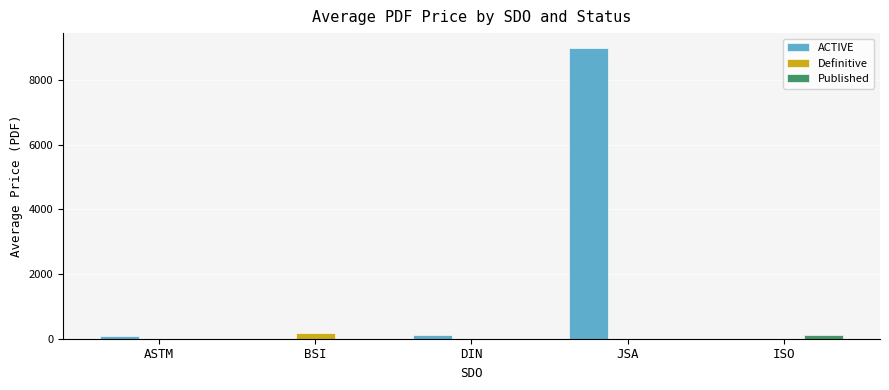

How many data points does each series have?

5